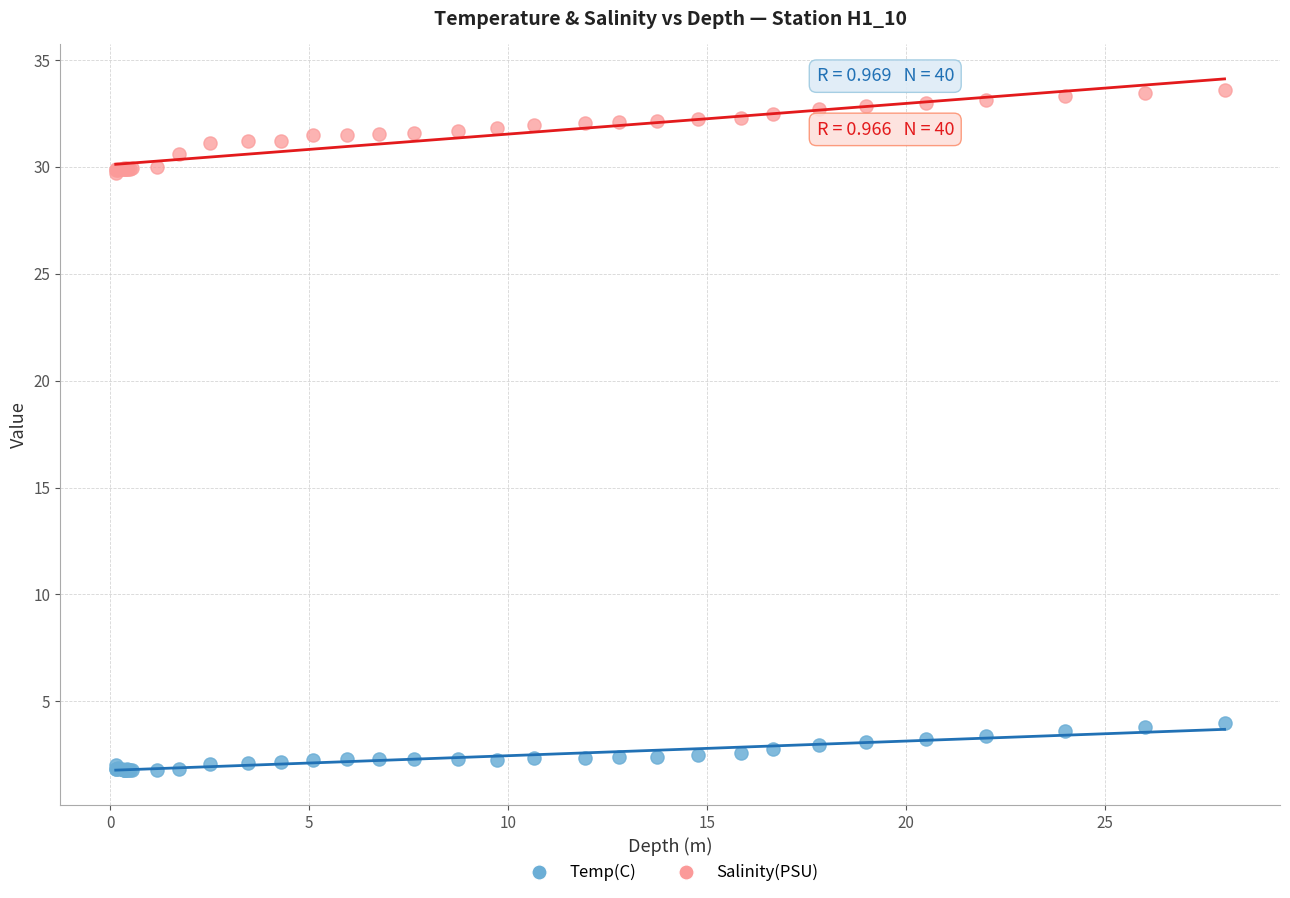

Which series has the widest spread of Y values?

Salinity(PSU)